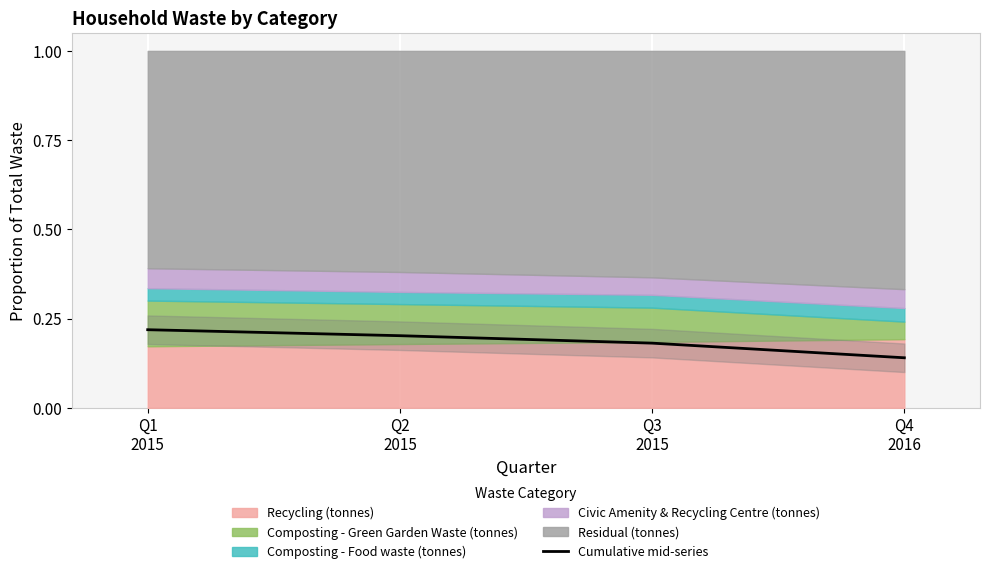

Which label corresponds to the smallest value in the chart?

Q4
2016